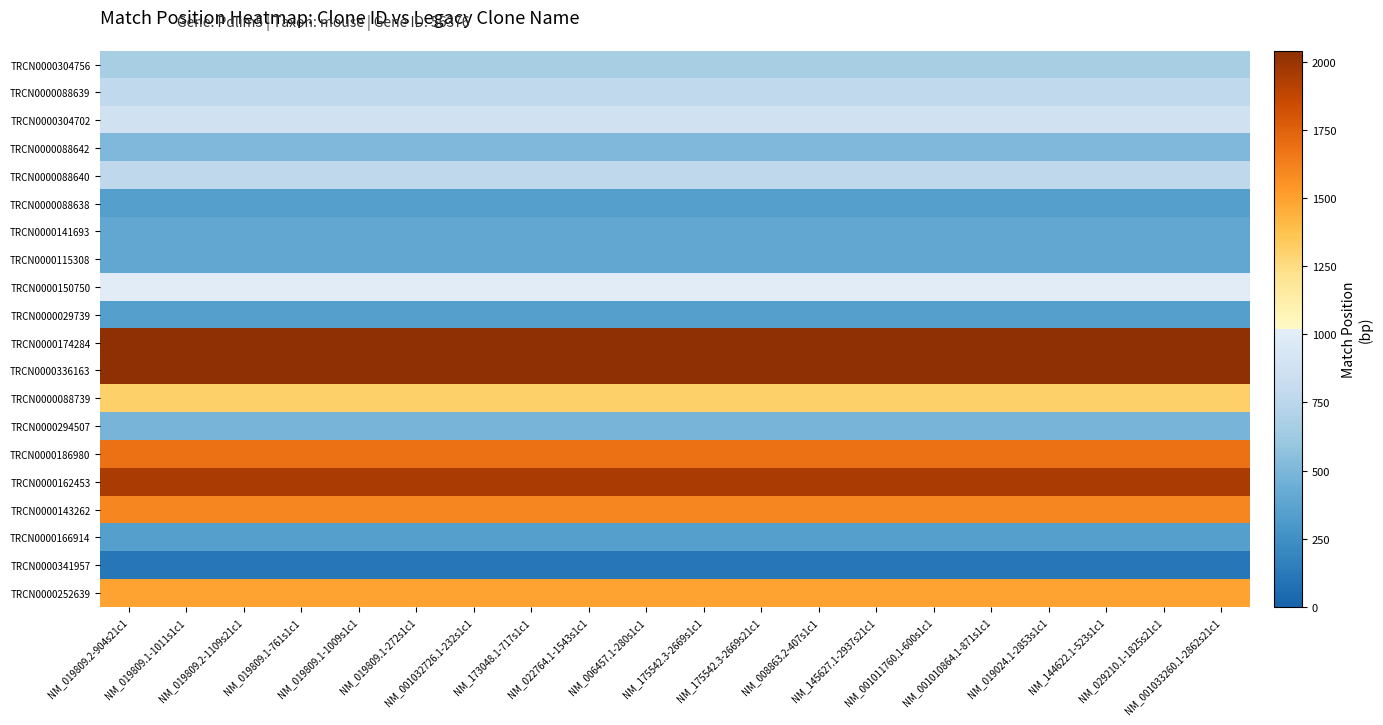

Reading left to right, what are all the values shown in this chart?

TRCN0000304756: NM_019809.2-904s21c1=667	NM_019809.1-1011s1c1=667	NM_019809.2-1109s21c1=667	NM_019809.1-761s1c1=667	NM_019809.1-1009s1c1=667	NM_019809.1-272s1c1=667	NM_001032726.1-232s1c1=667	NM_173048.1-717s1c1=667	NM_022764.1-1543s1c1=667	NM_006457.1-280s1c1=667	NM_175542.3-2669s1c1=667	NM_175542.3-2669s21c1=667	NM_008863.2-407s1c1=667	NM_145627.1-2937s21c1=667	NM_001011760.1-600s1c1=667	NM_001010864.1-871s1c1=667	NM_019024.1-2853s1c1=667	NM_144622.1-523s1c1=667	NM_029210.1-1825s21c1=667	NM_001033260.1-2862s21c1=667
TRCN0000088639: NM_019809.2-904s21c1=774	NM_019809.1-1011s1c1=774	NM_019809.2-1109s21c1=774	NM_019809.1-761s1c1=774	NM_019809.1-1009s1c1=774	NM_019809.1-272s1c1=774	NM_001032726.1-232s1c1=774	NM_173048.1-717s1c1=774	NM_022764.1-1543s1c1=774	NM_006457.1-280s1c1=774	NM_175542.3-2669s1c1=774	NM_175542.3-2669s21c1=774	NM_008863.2-407s1c1=774	NM_145627.1-2937s21c1=774	NM_001011760.1-600s1c1=774	NM_001010864.1-871s1c1=774	NM_019024.1-2853s1c1=774	NM_144622.1-523s1c1=774	NM_029210.1-1825s21c1=774	NM_001033260.1-2862s21c1=774
TRCN0000304702: NM_019809.2-904s21c1=872	NM_019809.1-1011s1c1=872	NM_019809.2-1109s21c1=872	NM_019809.1-761s1c1=872	NM_019809.1-1009s1c1=872	NM_019809.1-272s1c1=872	NM_001032726.1-232s1c1=872	NM_173048.1-717s1c1=872	NM_022764.1-1543s1c1=872	NM_006457.1-280s1c1=872	NM_175542.3-2669s1c1=872	NM_175542.3-2669s21c1=872	NM_008863.2-407s1c1=872	NM_145627.1-2937s21c1=872	NM_001011760.1-600s1c1=872	NM_001010864.1-871s1c1=872	NM_019024.1-2853s1c1=872	NM_144622.1-523s1c1=872	NM_029210.1-1825s21c1=872	NM_001033260.1-2862s21c1=872
TRCN0000088642: NM_019809.2-904s21c1=506	NM_019809.1-1011s1c1=506	NM_019809.2-1109s21c1=506	NM_019809.1-761s1c1=506	NM_019809.1-1009s1c1=506	NM_019809.1-272s1c1=506	NM_001032726.1-232s1c1=506	NM_173048.1-717s1c1=506	NM_022764.1-1543s1c1=506	NM_006457.1-280s1c1=506	NM_175542.3-2669s1c1=506	NM_175542.3-2669s21c1=506	NM_008863.2-407s1c1=506	NM_145627.1-2937s21c1=506	NM_001011760.1-600s1c1=506	NM_001010864.1-871s1c1=506	NM_019024.1-2853s1c1=506	NM_144622.1-523s1c1=506	NM_029210.1-1825s21c1=506	NM_001033260.1-2862s21c1=506
TRCN0000088640: NM_019809.2-904s21c1=772	NM_019809.1-1011s1c1=772	NM_019809.2-1109s21c1=772	NM_019809.1-761s1c1=772	NM_019809.1-1009s1c1=772	NM_019809.1-272s1c1=772	NM_001032726.1-232s1c1=772	NM_173048.1-717s1c1=772	NM_022764.1-1543s1c1=772	NM_006457.1-280s1c1=772	NM_175542.3-2669s1c1=772	NM_175542.3-2669s21c1=772	NM_008863.2-407s1c1=772	NM_145627.1-2937s21c1=772	NM_001011760.1-600s1c1=772	NM_001010864.1-871s1c1=772	NM_019024.1-2853s1c1=772	NM_144622.1-523s1c1=772	NM_029210.1-1825s21c1=772	NM_001033260.1-2862s21c1=772
TRCN0000088638: NM_019809.2-904s21c1=344	NM_019809.1-1011s1c1=344	NM_019809.2-1109s21c1=344	NM_019809.1-761s1c1=344	NM_019809.1-1009s1c1=344	NM_019809.1-272s1c1=344	NM_001032726.1-232s1c1=344	NM_173048.1-717s1c1=344	NM_022764.1-1543s1c1=344	NM_006457.1-280s1c1=344	NM_175542.3-2669s1c1=344	NM_175542.3-2669s21c1=344	NM_008863.2-407s1c1=344	NM_145627.1-2937s21c1=344	NM_001011760.1-600s1c1=344	NM_001010864.1-871s1c1=344	NM_019024.1-2853s1c1=344	NM_144622.1-523s1c1=344	NM_029210.1-1825s21c1=344	NM_001033260.1-2862s21c1=344
TRCN0000141693: NM_019809.2-904s21c1=391	NM_019809.1-1011s1c1=391	NM_019809.2-1109s21c1=391	NM_019809.1-761s1c1=391	NM_019809.1-1009s1c1=391	NM_019809.1-272s1c1=391	NM_001032726.1-232s1c1=391	NM_173048.1-717s1c1=391	NM_022764.1-1543s1c1=391	NM_006457.1-280s1c1=391	NM_175542.3-2669s1c1=391	NM_175542.3-2669s21c1=391	NM_008863.2-407s1c1=391	NM_145627.1-2937s21c1=391	NM_001011760.1-600s1c1=391	NM_001010864.1-871s1c1=391	NM_019024.1-2853s1c1=391	NM_144622.1-523s1c1=391	NM_029210.1-1825s21c1=391	NM_001033260.1-2862s21c1=391
TRCN0000115308: NM_019809.2-904s21c1=397	NM_019809.1-1011s1c1=397	NM_019809.2-1109s21c1=397	NM_019809.1-761s1c1=397	NM_019809.1-1009s1c1=397	NM_019809.1-272s1c1=397	NM_001032726.1-232s1c1=397	NM_173048.1-717s1c1=397	NM_022764.1-1543s1c1=397	NM_006457.1-280s1c1=397	NM_175542.3-2669s1c1=397	NM_175542.3-2669s21c1=397	NM_008863.2-407s1c1=397	NM_145627.1-2937s21c1=397	NM_001011760.1-600s1c1=397	NM_001010864.1-871s1c1=397	NM_019024.1-2853s1c1=397	NM_144622.1-523s1c1=397	NM_029210.1-1825s21c1=397	NM_001033260.1-2862s21c1=397
TRCN0000150750: NM_019809.2-904s21c1=997	NM_019809.1-1011s1c1=997	NM_019809.2-1109s21c1=997	NM_019809.1-761s1c1=997	NM_019809.1-1009s1c1=997	NM_019809.1-272s1c1=997	NM_001032726.1-232s1c1=997	NM_173048.1-717s1c1=997	NM_022764.1-1543s1c1=997	NM_006457.1-280s1c1=997	NM_175542.3-2669s1c1=997	NM_175542.3-2669s21c1=997	NM_008863.2-407s1c1=997	NM_145627.1-2937s21c1=997	NM_001011760.1-600s1c1=997	NM_001010864.1-871s1c1=997	NM_019024.1-2853s1c1=997	NM_144622.1-523s1c1=997	NM_029210.1-1825s21c1=997	NM_001033260.1-2862s21c1=997
TRCN0000029739: NM_019809.2-904s21c1=344	NM_019809.1-1011s1c1=344	NM_019809.2-1109s21c1=344	NM_019809.1-761s1c1=344	NM_019809.1-1009s1c1=344	NM_019809.1-272s1c1=344	NM_001032726.1-232s1c1=344	NM_173048.1-717s1c1=344	NM_022764.1-1543s1c1=344	NM_006457.1-280s1c1=344	NM_175542.3-2669s1c1=344	NM_175542.3-2669s21c1=344	NM_008863.2-407s1c1=344	NM_145627.1-2937s21c1=344	NM_001011760.1-600s1c1=344	NM_001010864.1-871s1c1=344	NM_019024.1-2853s1c1=344	NM_144622.1-523s1c1=344	NM_029210.1-1825s21c1=344	NM_001033260.1-2862s21c1=344
TRCN0000174284: NM_019809.2-904s21c1=2040	NM_019809.1-1011s1c1=2040	NM_019809.2-1109s21c1=2040	NM_019809.1-761s1c1=2040	NM_019809.1-1009s1c1=2040	NM_019809.1-272s1c1=2040	NM_001032726.1-232s1c1=2040	NM_173048.1-717s1c1=2040	NM_022764.1-1543s1c1=2040	NM_006457.1-280s1c1=2040	NM_175542.3-2669s1c1=2040	NM_175542.3-2669s21c1=2040	NM_008863.2-407s1c1=2040	NM_145627.1-2937s21c1=2040	NM_001011760.1-600s1c1=2040	NM_001010864.1-871s1c1=2040	NM_019024.1-2853s1c1=2040	NM_144622.1-523s1c1=2040	NM_029210.1-1825s21c1=2040	NM_001033260.1-2862s21c1=2040
TRCN0000336163: NM_019809.2-904s21c1=2040	NM_019809.1-1011s1c1=2040	NM_019809.2-1109s21c1=2040	NM_019809.1-761s1c1=2040	NM_019809.1-1009s1c1=2040	NM_019809.1-272s1c1=2040	NM_001032726.1-232s1c1=2040	NM_173048.1-717s1c1=2040	NM_022764.1-1543s1c1=2040	NM_006457.1-280s1c1=2040	NM_175542.3-2669s1c1=2040	NM_175542.3-2669s21c1=2040	NM_008863.2-407s1c1=2040	NM_145627.1-2937s21c1=2040	NM_001011760.1-600s1c1=2040	NM_001010864.1-871s1c1=2040	NM_019024.1-2853s1c1=2040	NM_144622.1-523s1c1=2040	NM_029210.1-1825s21c1=2040	NM_001033260.1-2862s21c1=2040
TRCN0000088739: NM_019809.2-904s21c1=1308	NM_019809.1-1011s1c1=1308	NM_019809.2-1109s21c1=1308	NM_019809.1-761s1c1=1308	NM_019809.1-1009s1c1=1308	NM_019809.1-272s1c1=1308	NM_001032726.1-232s1c1=1308	NM_173048.1-717s1c1=1308	NM_022764.1-1543s1c1=1308	NM_006457.1-280s1c1=1308	NM_175542.3-2669s1c1=1308	NM_175542.3-2669s21c1=1308	NM_008863.2-407s1c1=1308	NM_145627.1-2937s21c1=1308	NM_001011760.1-600s1c1=1308	NM_001010864.1-871s1c1=1308	NM_019024.1-2853s1c1=1308	NM_144622.1-523s1c1=1308	NM_029210.1-1825s21c1=1308	NM_001033260.1-2862s21c1=1308
TRCN0000294507: NM_019809.2-904s21c1=484	NM_019809.1-1011s1c1=484	NM_019809.2-1109s21c1=484	NM_019809.1-761s1c1=484	NM_019809.1-1009s1c1=484	NM_019809.1-272s1c1=484	NM_001032726.1-232s1c1=484	NM_173048.1-717s1c1=484	NM_022764.1-1543s1c1=484	NM_006457.1-280s1c1=484	NM_175542.3-2669s1c1=484	NM_175542.3-2669s21c1=484	NM_008863.2-407s1c1=484	NM_145627.1-2937s21c1=484	NM_001011760.1-600s1c1=484	NM_001010864.1-871s1c1=484	NM_019024.1-2853s1c1=484	NM_144622.1-523s1c1=484	NM_029210.1-1825s21c1=484	NM_001033260.1-2862s21c1=484
TRCN0000186980: NM_019809.2-904s21c1=1683	NM_019809.1-1011s1c1=1683	NM_019809.2-1109s21c1=1683	NM_019809.1-761s1c1=1683	NM_019809.1-1009s1c1=1683	NM_019809.1-272s1c1=1683	NM_001032726.1-232s1c1=1683	NM_173048.1-717s1c1=1683	NM_022764.1-1543s1c1=1683	NM_006457.1-280s1c1=1683	NM_175542.3-2669s1c1=1683	NM_175542.3-2669s21c1=1683	NM_008863.2-407s1c1=1683	NM_145627.1-2937s21c1=1683	NM_001011760.1-600s1c1=1683	NM_001010864.1-871s1c1=1683	NM_019024.1-2853s1c1=1683	NM_144622.1-523s1c1=1683	NM_029210.1-1825s21c1=1683	NM_001033260.1-2862s21c1=1683
TRCN0000162453: NM_019809.2-904s21c1=1951	NM_019809.1-1011s1c1=1951	NM_019809.2-1109s21c1=1951	NM_019809.1-761s1c1=1951	NM_019809.1-1009s1c1=1951	NM_019809.1-272s1c1=1951	NM_001032726.1-232s1c1=1951	NM_173048.1-717s1c1=1951	NM_022764.1-1543s1c1=1951	NM_006457.1-280s1c1=1951	NM_175542.3-2669s1c1=1951	NM_175542.3-2669s21c1=1951	NM_008863.2-407s1c1=1951	NM_145627.1-2937s21c1=1951	NM_001011760.1-600s1c1=1951	NM_001010864.1-871s1c1=1951	NM_019024.1-2853s1c1=1951	NM_144622.1-523s1c1=1951	NM_029210.1-1825s21c1=1951	NM_001033260.1-2862s21c1=1951
TRCN0000143262: NM_019809.2-904s21c1=1595	NM_019809.1-1011s1c1=1595	NM_019809.2-1109s21c1=1595	NM_019809.1-761s1c1=1595	NM_019809.1-1009s1c1=1595	NM_019809.1-272s1c1=1595	NM_001032726.1-232s1c1=1595	NM_173048.1-717s1c1=1595	NM_022764.1-1543s1c1=1595	NM_006457.1-280s1c1=1595	NM_175542.3-2669s1c1=1595	NM_175542.3-2669s21c1=1595	NM_008863.2-407s1c1=1595	NM_145627.1-2937s21c1=1595	NM_001011760.1-600s1c1=1595	NM_001010864.1-871s1c1=1595	NM_019024.1-2853s1c1=1595	NM_144622.1-523s1c1=1595	NM_029210.1-1825s21c1=1595	NM_001033260.1-2862s21c1=1595
TRCN0000166914: NM_019809.2-904s21c1=344	NM_019809.1-1011s1c1=344	NM_019809.2-1109s21c1=344	NM_019809.1-761s1c1=344	NM_019809.1-1009s1c1=344	NM_019809.1-272s1c1=344	NM_001032726.1-232s1c1=344	NM_173048.1-717s1c1=344	NM_022764.1-1543s1c1=344	NM_006457.1-280s1c1=344	NM_175542.3-2669s1c1=344	NM_175542.3-2669s21c1=344	NM_008863.2-407s1c1=344	NM_145627.1-2937s21c1=344	NM_001011760.1-600s1c1=344	NM_001010864.1-871s1c1=344	NM_019024.1-2853s1c1=344	NM_144622.1-523s1c1=344	NM_029210.1-1825s21c1=344	NM_001033260.1-2862s21c1=344
TRCN0000341957: NM_019809.2-904s21c1=117	NM_019809.1-1011s1c1=117	NM_019809.2-1109s21c1=117	NM_019809.1-761s1c1=117	NM_019809.1-1009s1c1=117	NM_019809.1-272s1c1=117	NM_001032726.1-232s1c1=117	NM_173048.1-717s1c1=117	NM_022764.1-1543s1c1=117	NM_006457.1-280s1c1=117	NM_175542.3-2669s1c1=117	NM_175542.3-2669s21c1=117	NM_008863.2-407s1c1=117	NM_145627.1-2937s21c1=117	NM_001011760.1-600s1c1=117	NM_001010864.1-871s1c1=117	NM_019024.1-2853s1c1=117	NM_144622.1-523s1c1=117	NM_029210.1-1825s21c1=117	NM_001033260.1-2862s21c1=117
TRCN0000252639: NM_019809.2-904s21c1=1494	NM_019809.1-1011s1c1=1494	NM_019809.2-1109s21c1=1494	NM_019809.1-761s1c1=1494	NM_019809.1-1009s1c1=1494	NM_019809.1-272s1c1=1494	NM_001032726.1-232s1c1=1494	NM_173048.1-717s1c1=1494	NM_022764.1-1543s1c1=1494	NM_006457.1-280s1c1=1494	NM_175542.3-2669s1c1=1494	NM_175542.3-2669s21c1=1494	NM_008863.2-407s1c1=1494	NM_145627.1-2937s21c1=1494	NM_001011760.1-600s1c1=1494	NM_001010864.1-871s1c1=1494	NM_019024.1-2853s1c1=1494	NM_144622.1-523s1c1=1494	NM_029210.1-1825s21c1=1494	NM_001033260.1-2862s21c1=1494